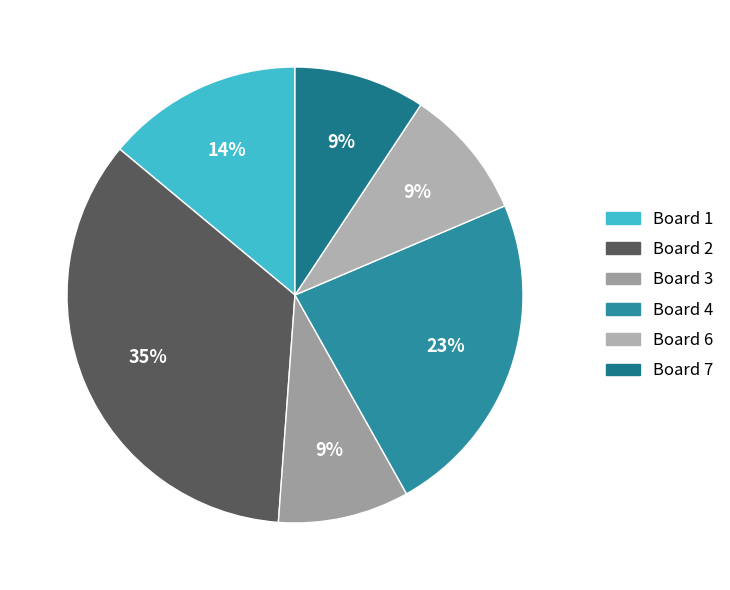

How many slices are in this pie chart?

6